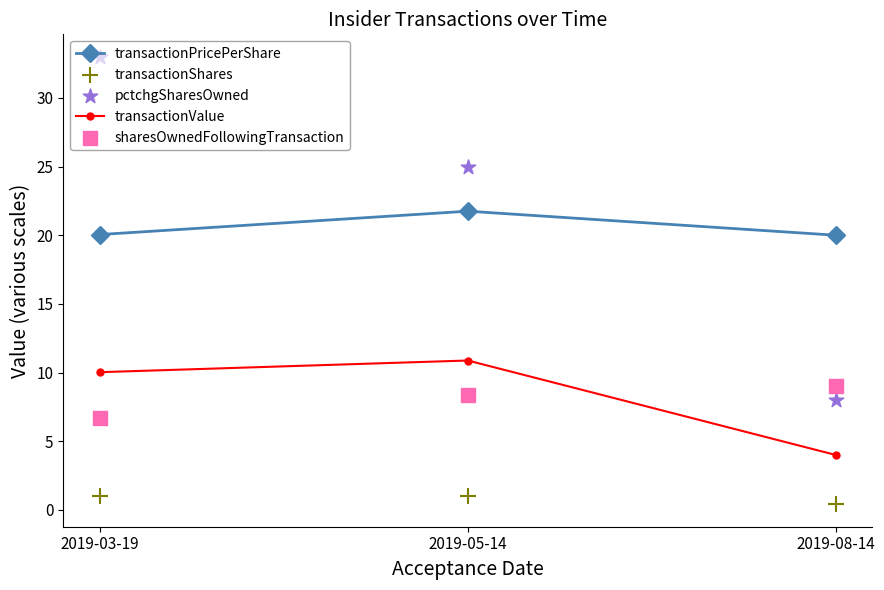

Which series reaches the minimum Y coordinate?

transactionShares